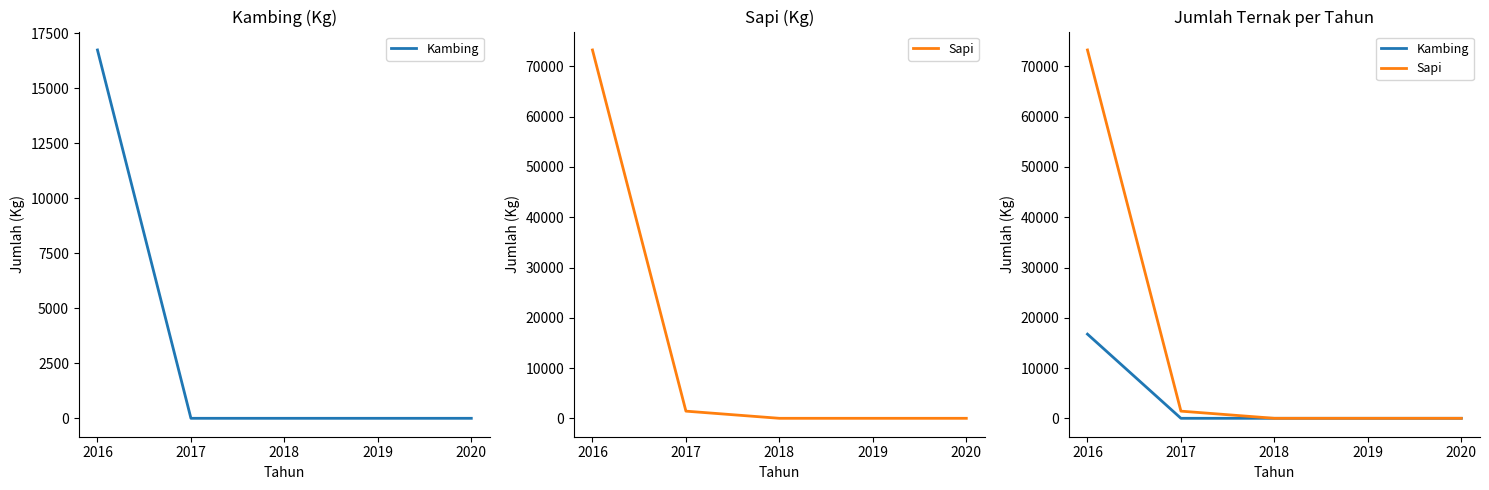

True or false: Sapi has a value of 0 at 2020.

True